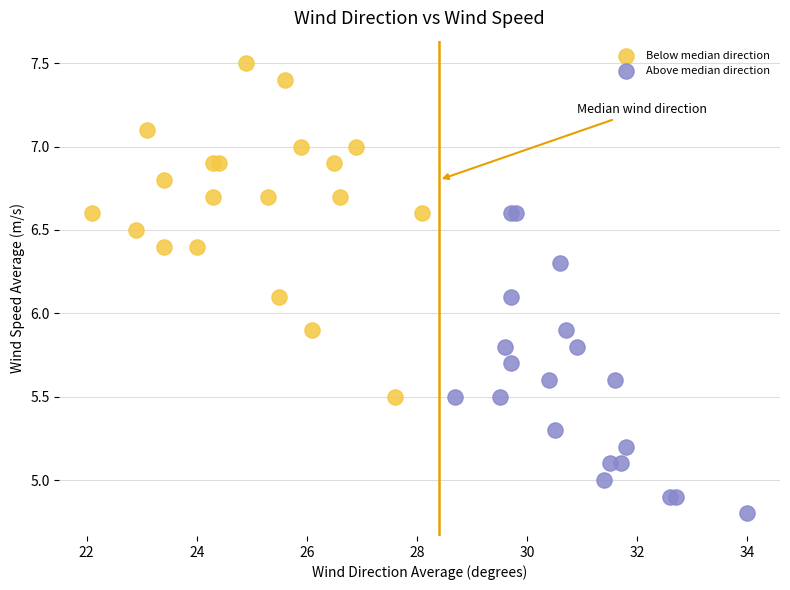

Which series reaches the maximum Y coordinate?

Below median direction